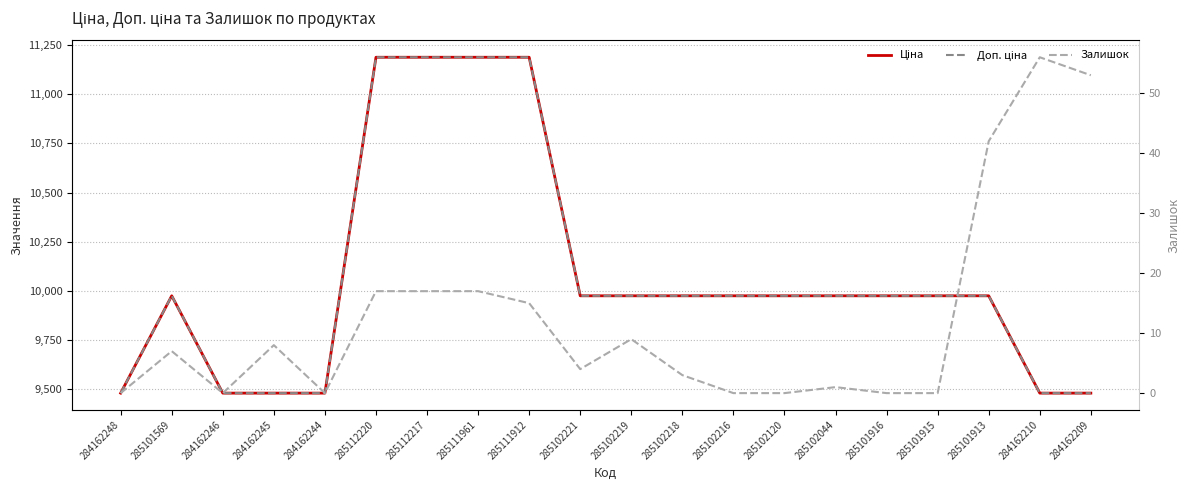

How many interior local valleys does the Залишок series have?

3